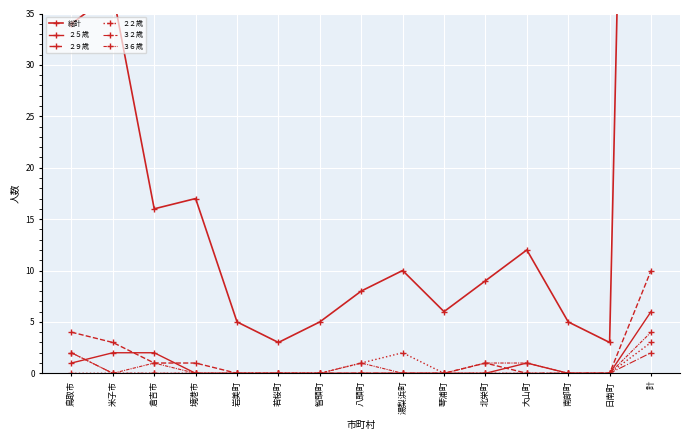

True or false: ２２歳 has more than 0 interior local peaks.

True